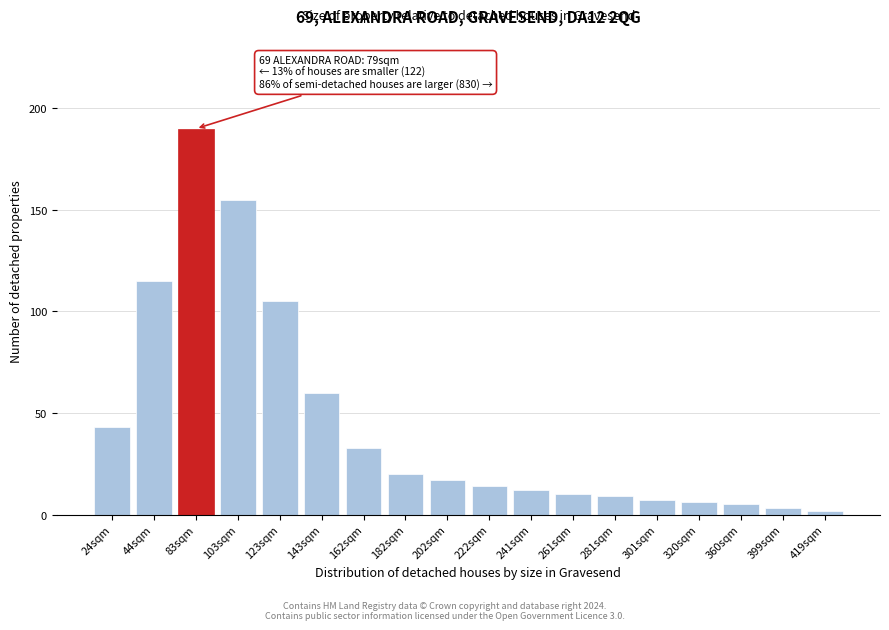

Reading left to right, extract all data points from this chart.

24sqm=43	44sqm=115	83sqm=190	103sqm=155	123sqm=105	143sqm=60	162sqm=33	182sqm=20	202sqm=17	222sqm=14	241sqm=12	261sqm=10	281sqm=9	301sqm=7	320sqm=6	360sqm=5	399sqm=3	419sqm=2